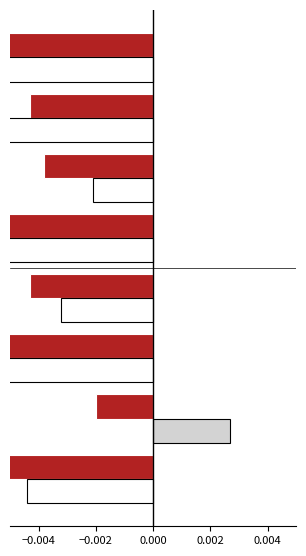

Rank the series by their maximum value, from lowest to highest.

Catalonia YoY % month, Spain YoY % month